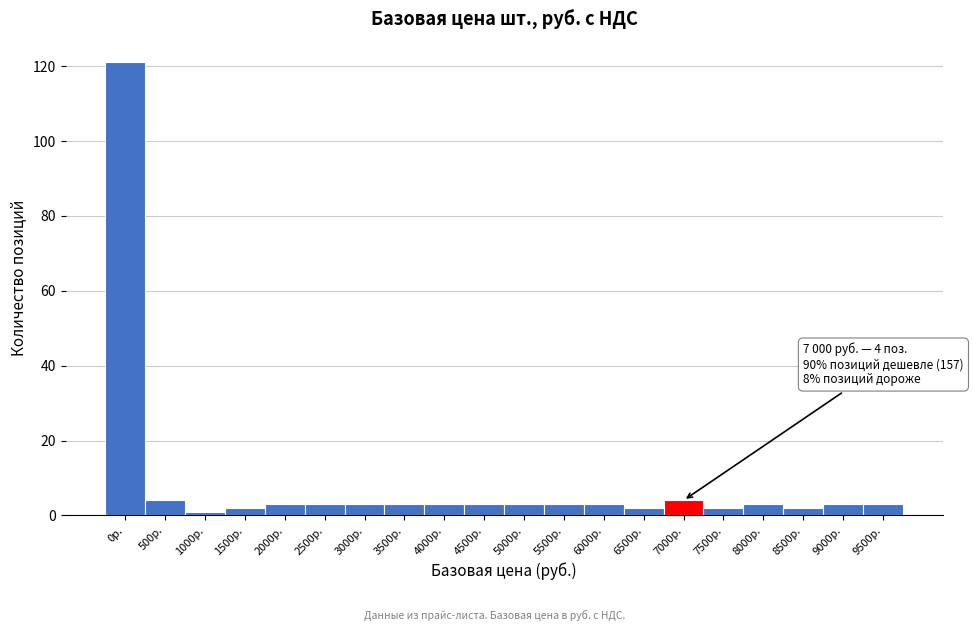

Reading right to left, list all the values displayed in this chart.

9500р.=3	9000р.=3	8500р.=2	8000р.=3	7500р.=2	7000р.=4	6500р.=2	6000р.=3	5500р.=3	5000р.=3	4500р.=3	4000р.=3	3500р.=3	3000р.=3	2500р.=3	2000р.=3	1500р.=2	1000р.=1	500р.=4	0р.=121